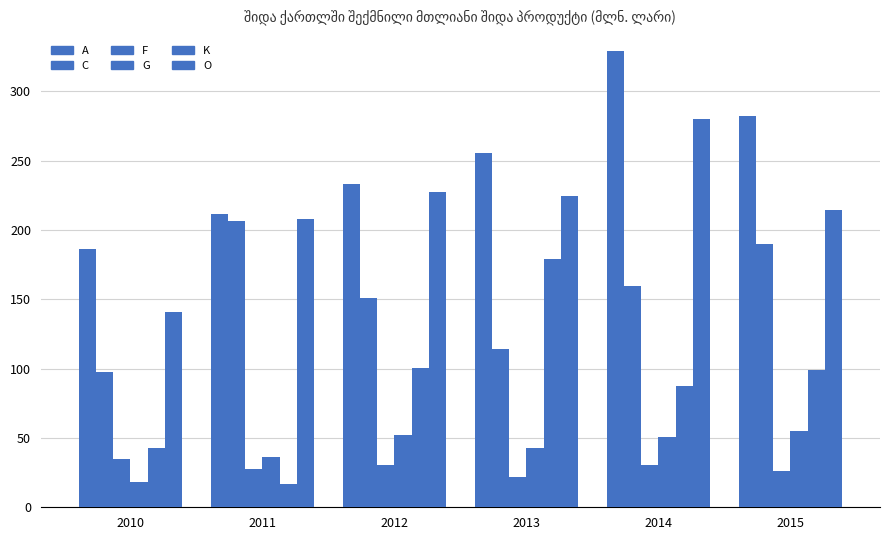

What is the sum of all C values?

918.3